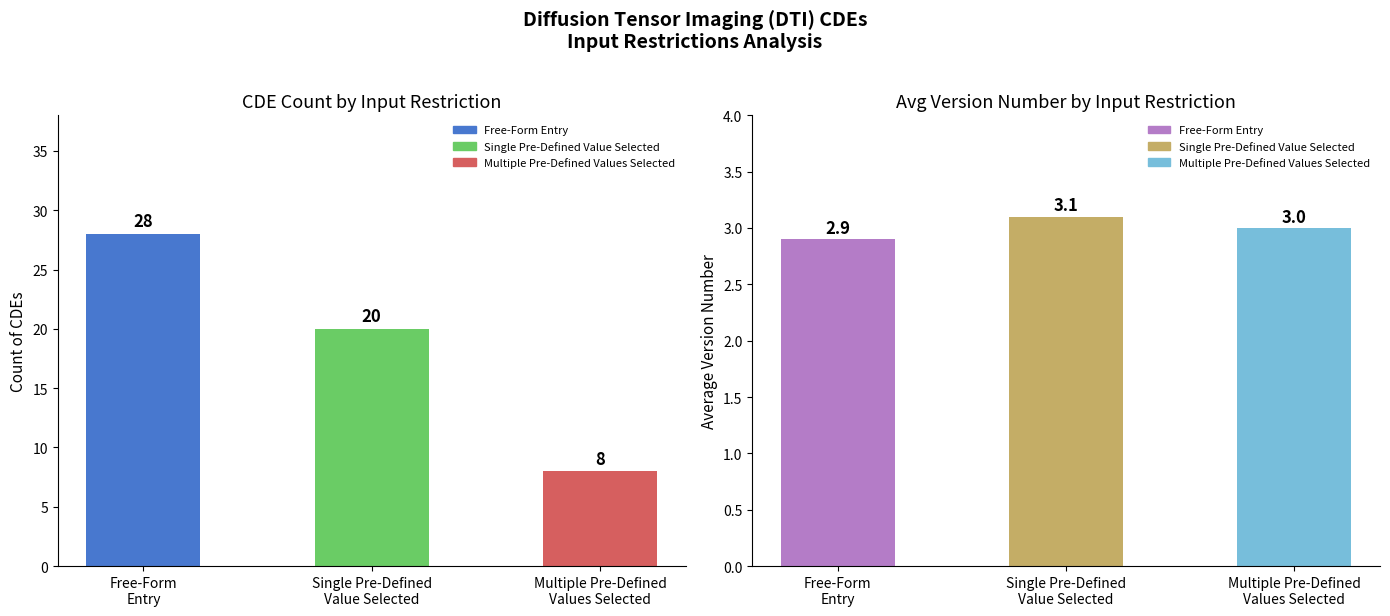

What is the total value across all series at Multiple Pre-Defined
Values Selected?

11.0